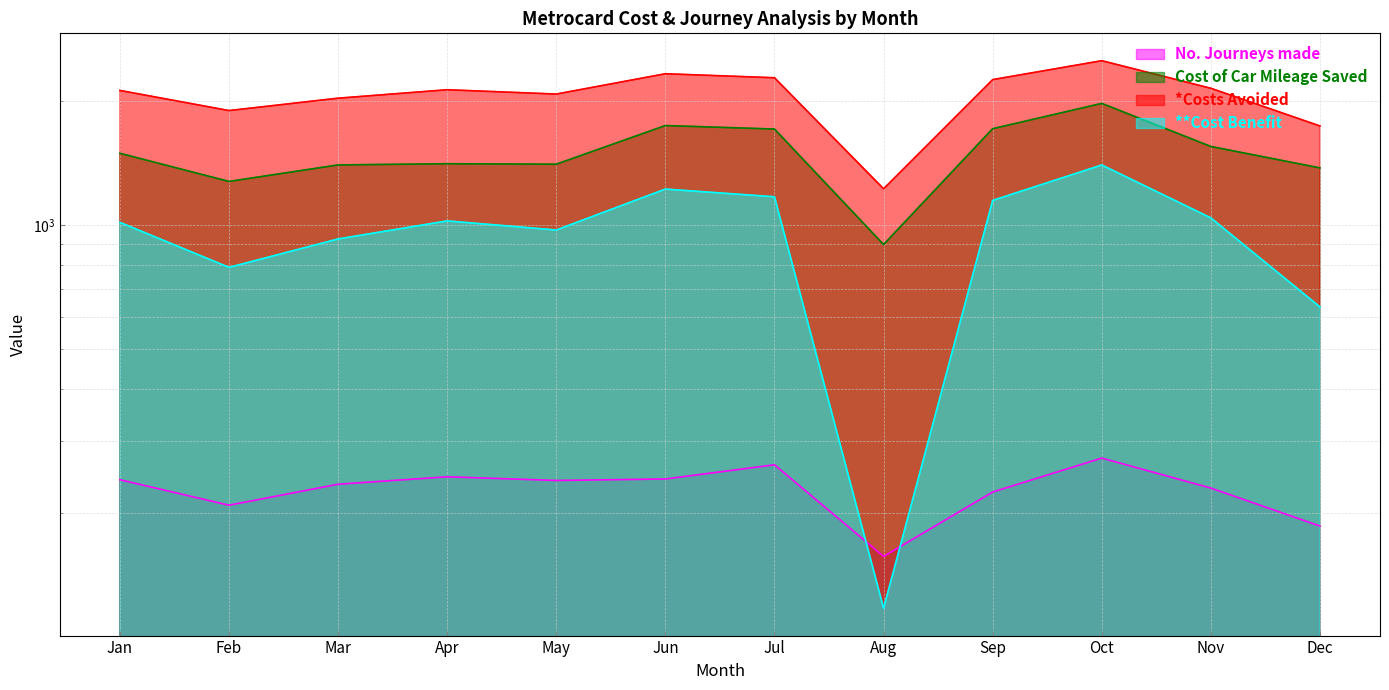

Reading left to right, what are all the values shown in this chart?

No. Journeys made: Jan=241.0	Feb=209.0	Mar=235.0	Apr=245.0	May=240.0	Jun=242.0	Jul=262.0	Aug=157.0	Sep=225.0	Oct=272.0	Nov=230.0	Dec=186.0
Cost of Car Mileage Saved: Jan=1495.0	Feb=1277.3	Mar=1400.8	Apr=1410.1	May=1406.6	Jun=1745.8	Jul=1712.0	Aug=897.6	Sep=1715.4	Oct=1975.8	Nov=1553.0	Dec=1377.7
*Costs Avoided: Jan=2124.5	Feb=1898.4	Mar=2034.3	Apr=2132.7	May=2081.9	Jun=2332.2	Jul=2280.6	Aug=1225.8	Sep=2257.0	Oct=2508.7	Nov=2150.0	Dec=1741.5
**Cost Benefit: Jan=1016.1	Feb=790.0	Mar=926.0	Apr=1024.4	May=973.5	Jun=1223.9	Jul=1172.2	Aug=117.5	Sep=1148.7	Oct=1400.3	Nov=1041.7	Dec=633.2